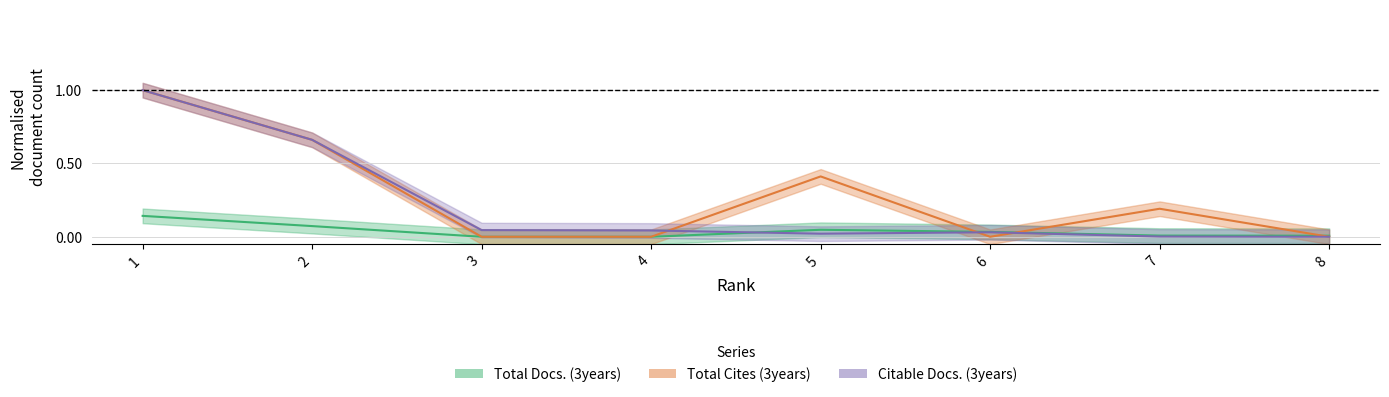

At which category is the sum across all series the highest?

1